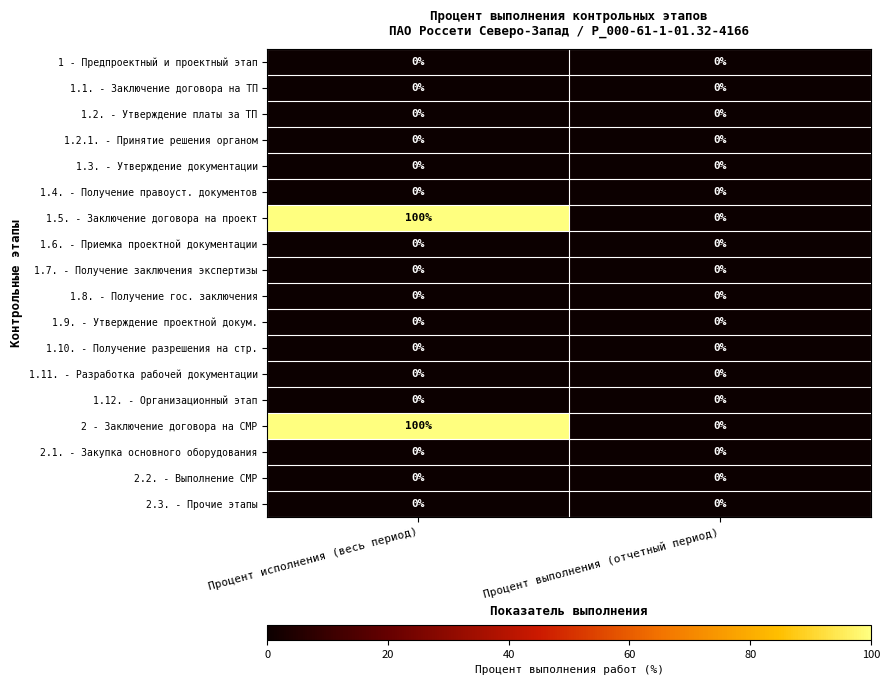

List the labels in order of 1.5. - Заключение договора на проект value, largest first.

Процент исполнения (весь период), Процент выполнения (отчетный период)